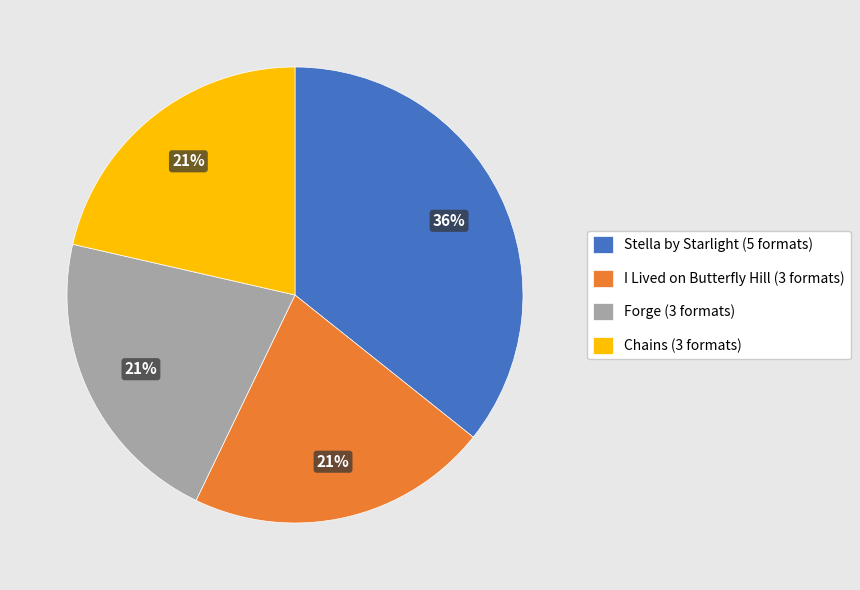

Does any single category account for the majority?

No